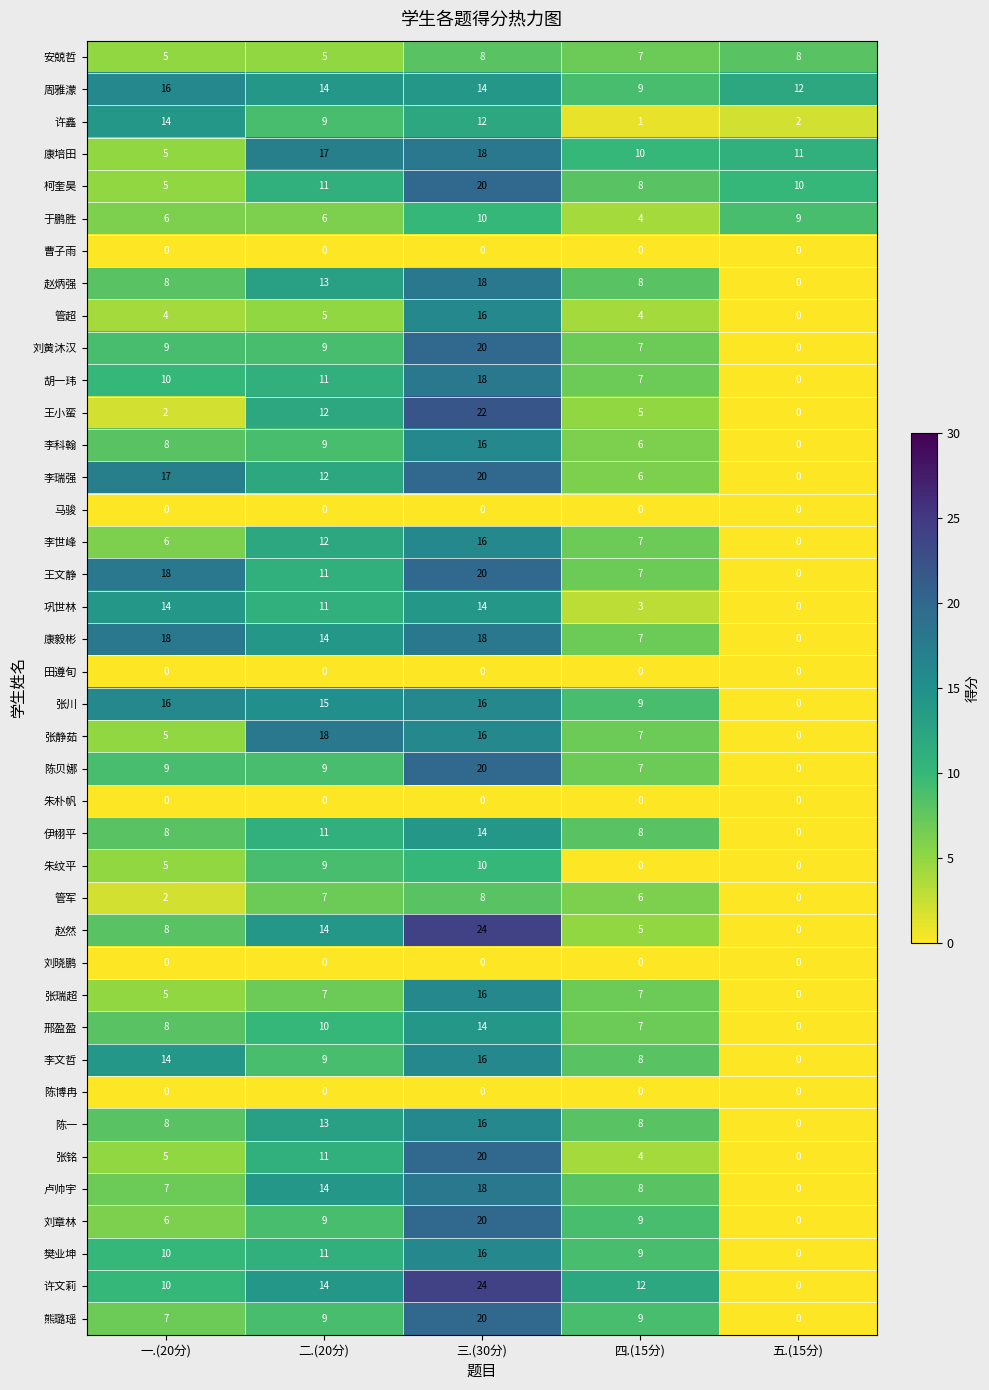

What value does the 刘黄沐汉 series have at 二.(20分), to the nearest 5?

10